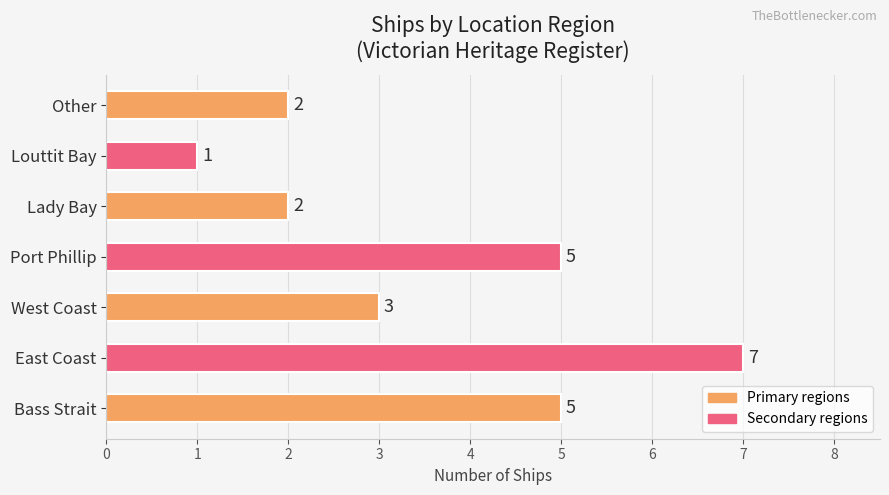

Reading top to bottom, list all the values displayed in this chart.

2	1	2	5	3	7	5